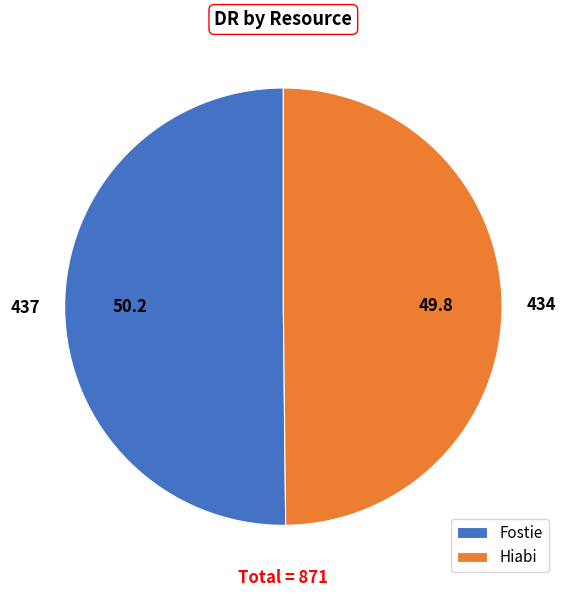

What is the ratio of the value at Fostie to the value at Hiabi?

1.0